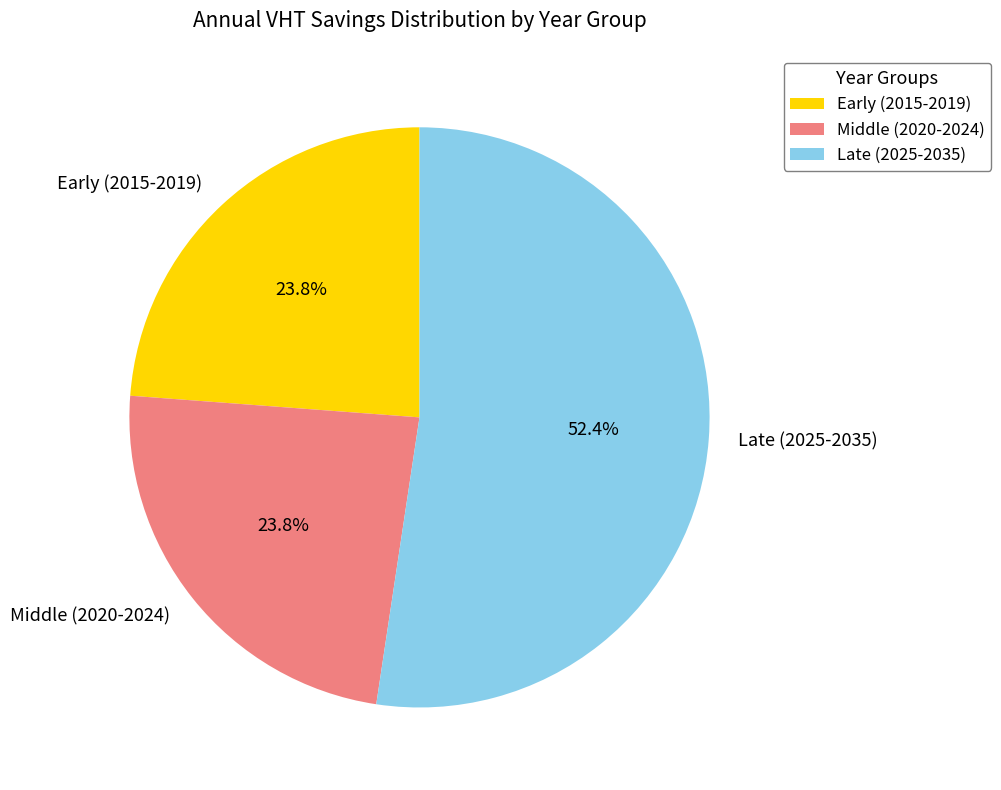

Combined, do Middle (2020-2024) and Late (2025-2035) account for over 50%?

Yes